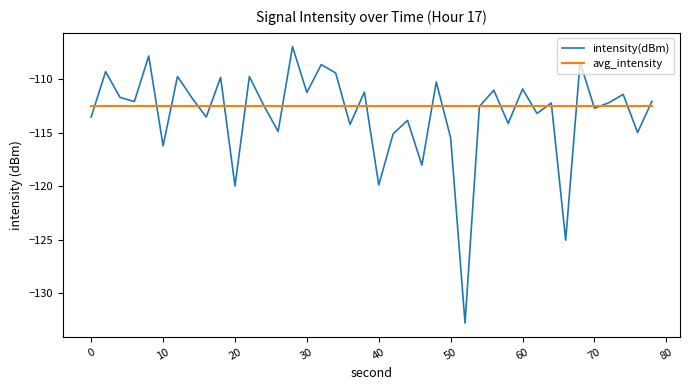

What is the maximum value for avg_intensity?

-112.5